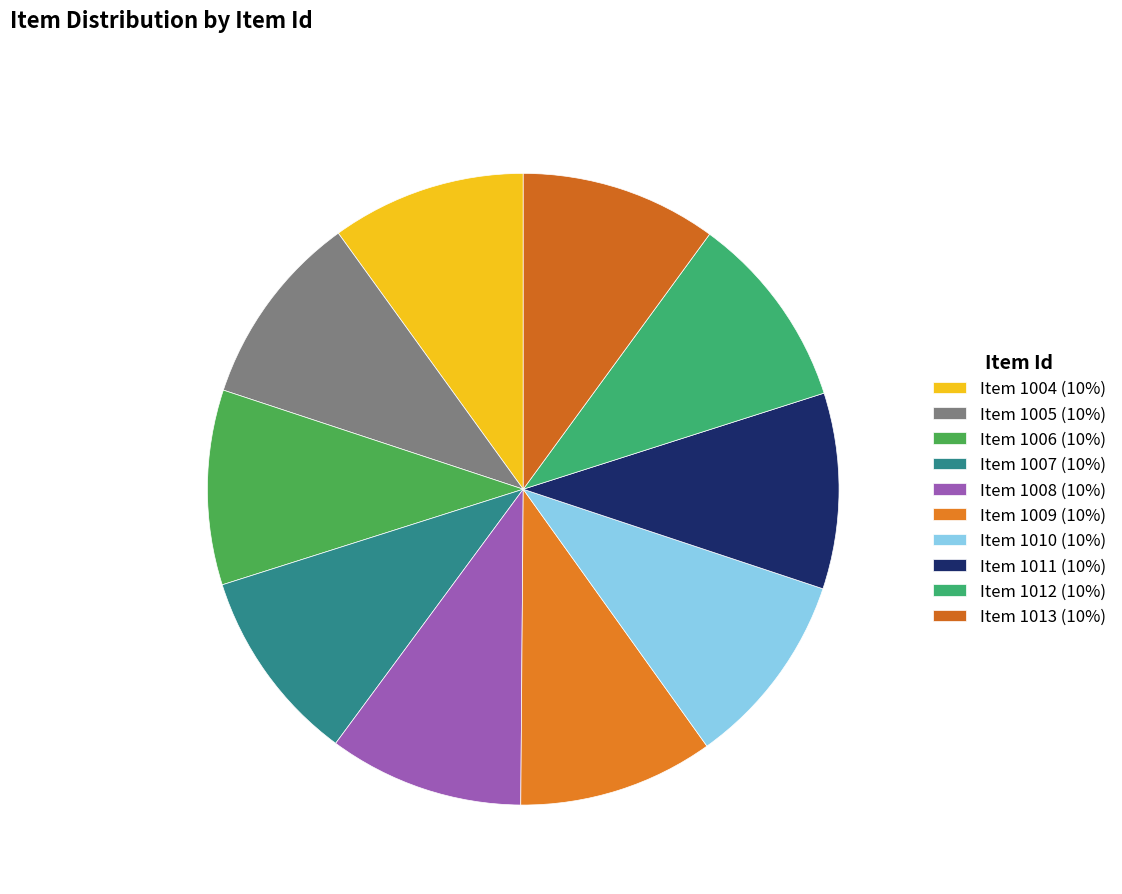

The Item 1008 slice represents 1% of the pie. True or false?

False